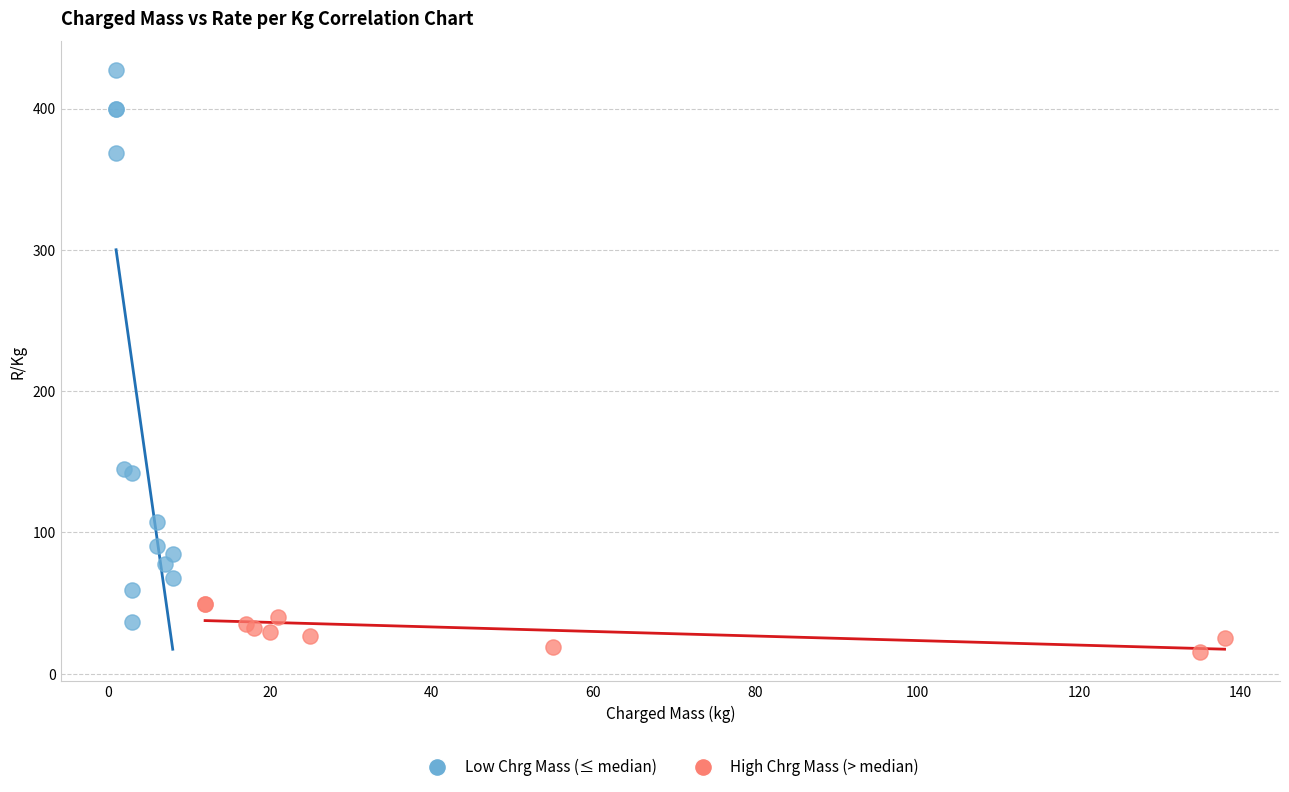

Which series reaches the minimum Y coordinate?

High Chrg Mass (> median)